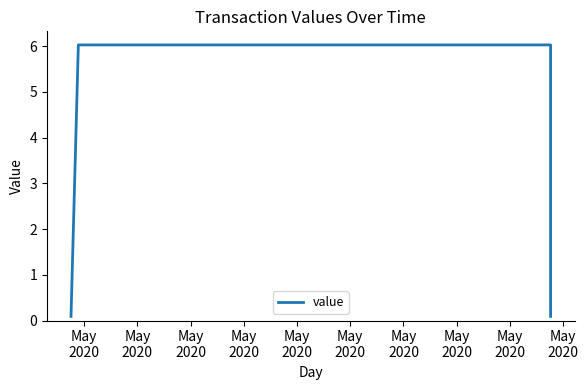

What is the greatest value displayed?

6.0